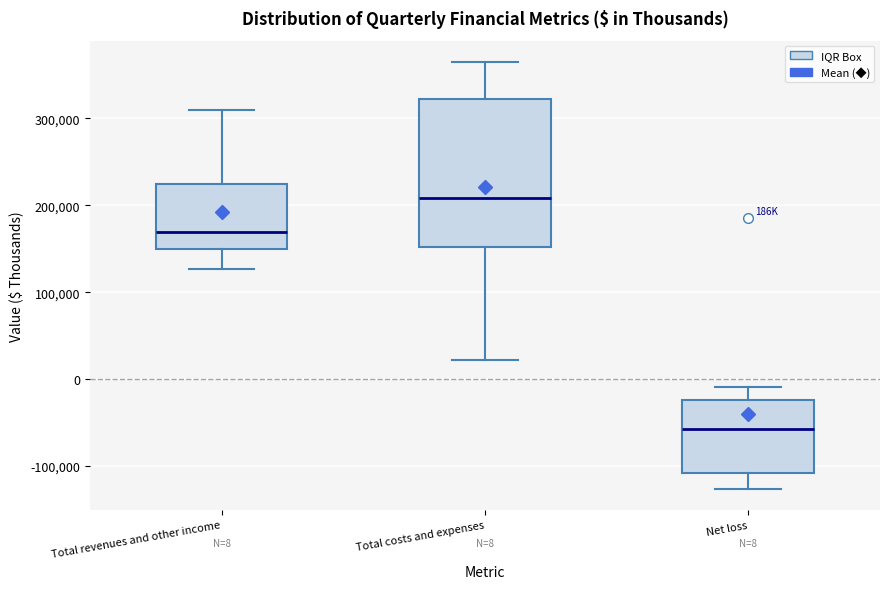

Comparing the boxes themselves (not the whiskers), which one is the tallest?

Total costs and expenses